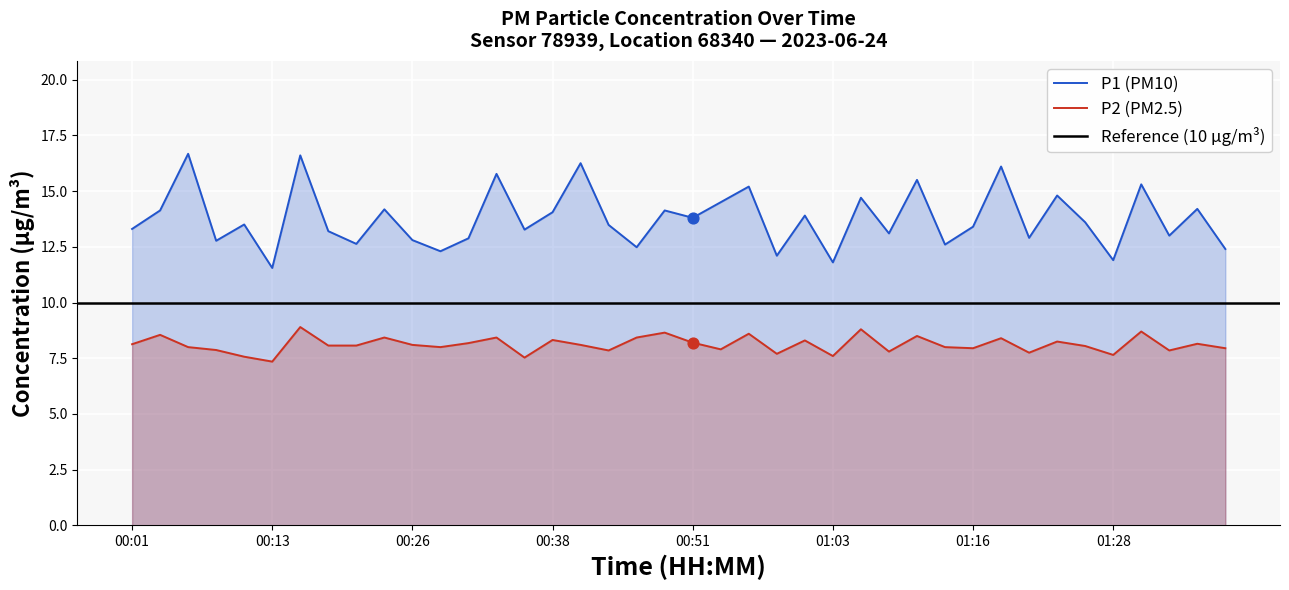

At which category is the sum across all series the highest?

00:16